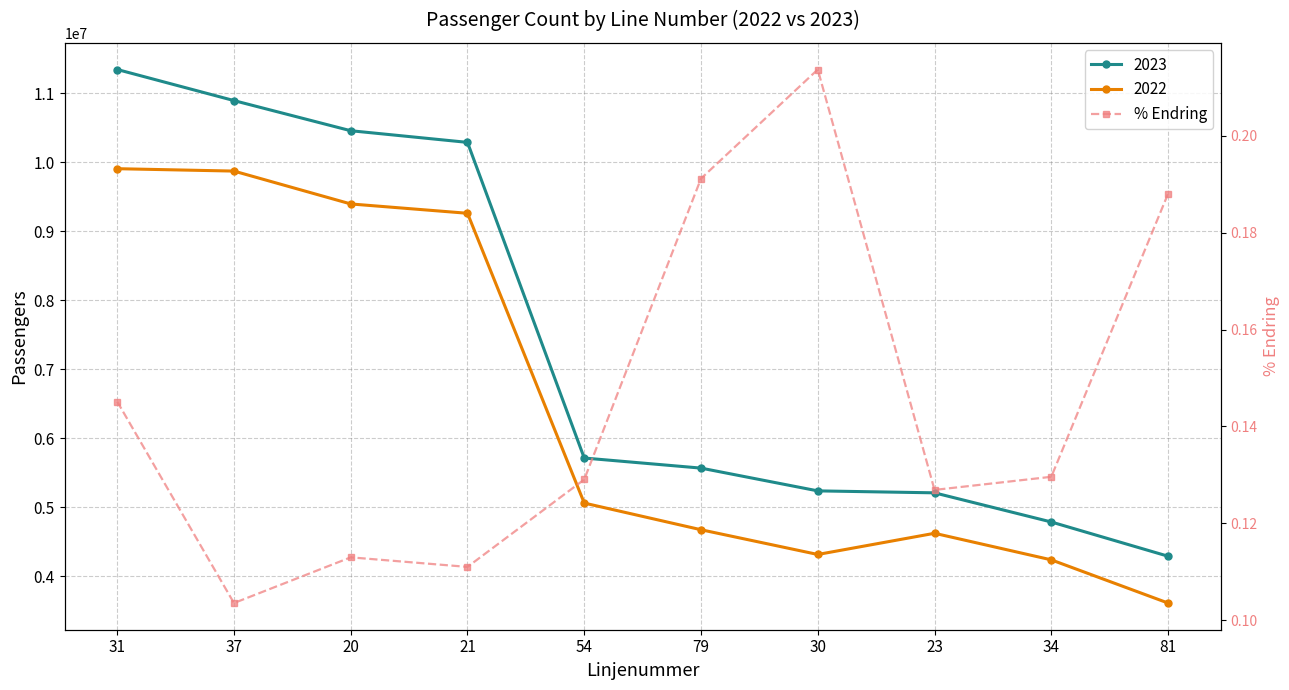

Which has a higher value, 54 or 20?

54